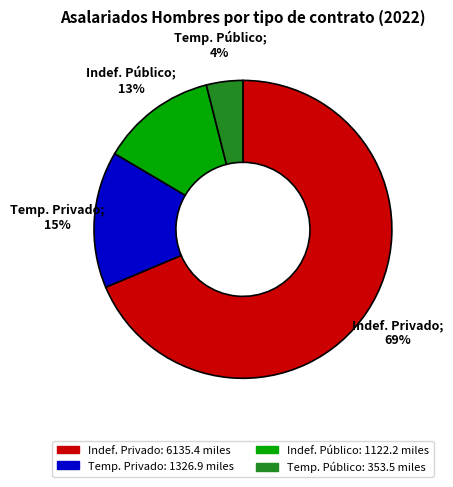

Count the number of slices in the pie.

4